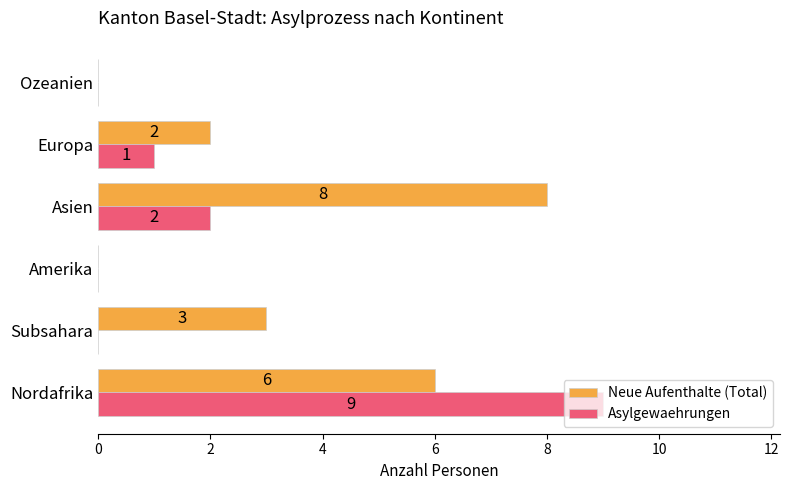

What is the greatest value displayed?

9